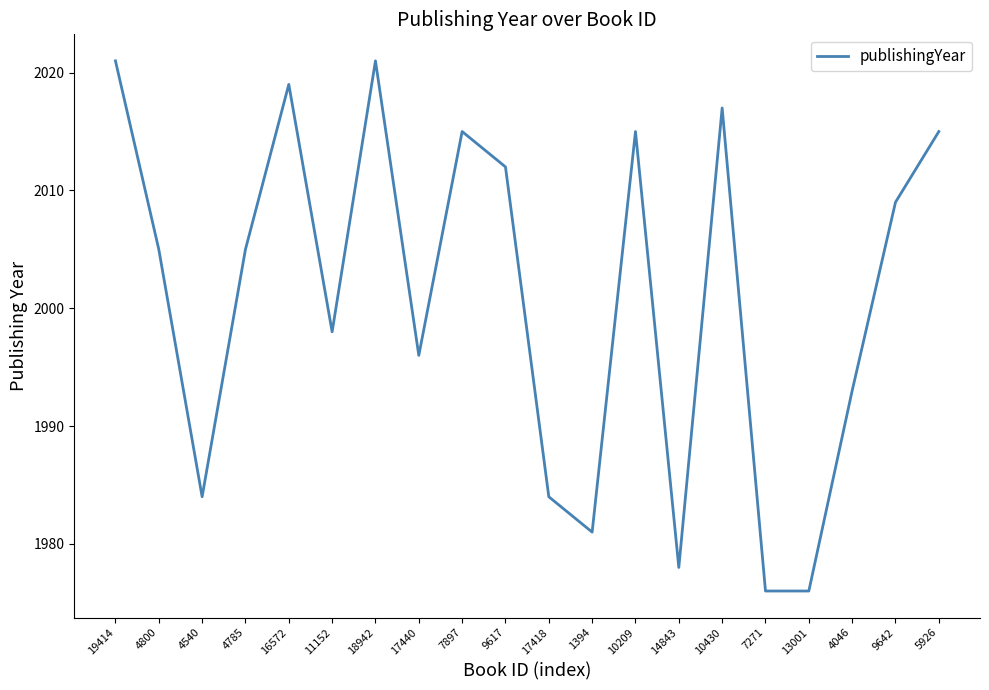

Approximately how many times larger is the value at 7271 compared to 11152?

1.0